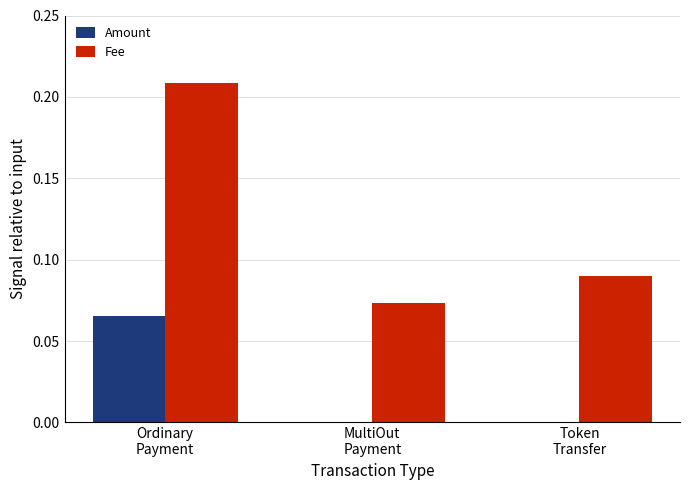

Which series has the largest total across all categories?

Fee